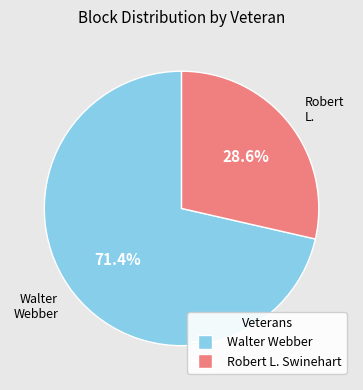

To the nearest percent, what is the difference between the Robert L. Swinehart and Walter Webber slice percentages?

43%